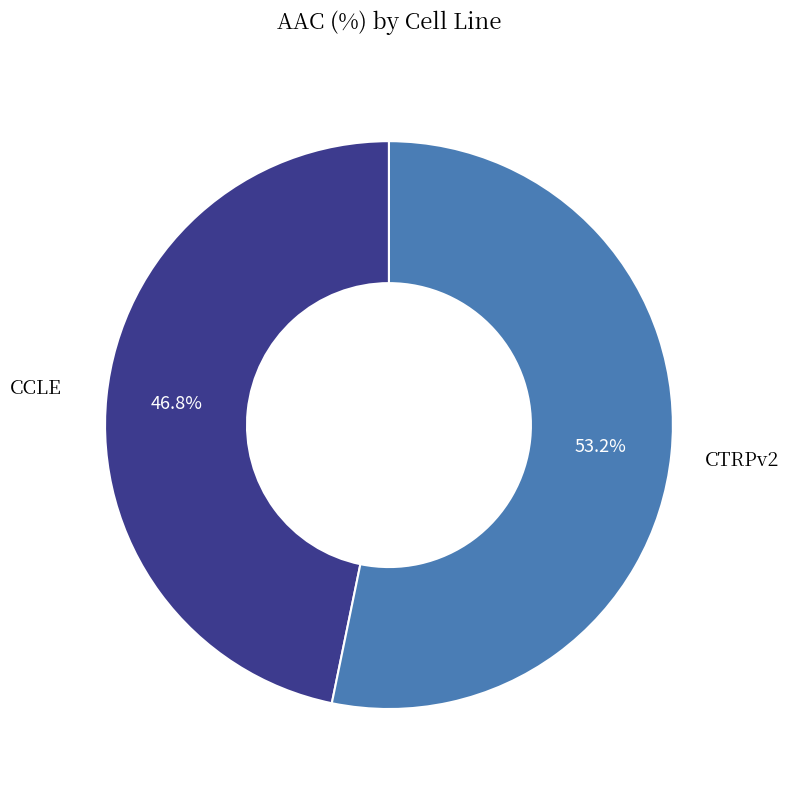

The CCLE slice represents 61% of the pie. True or false?

False